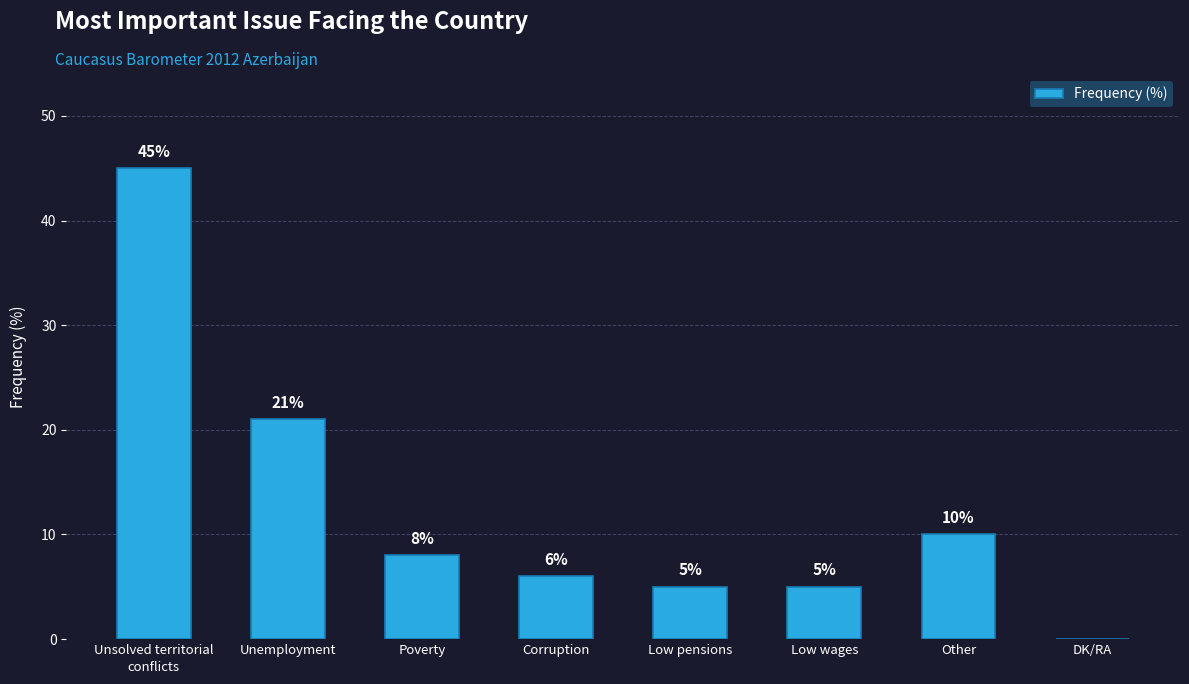

Which has a higher value, Low pensions or Corruption?

Corruption